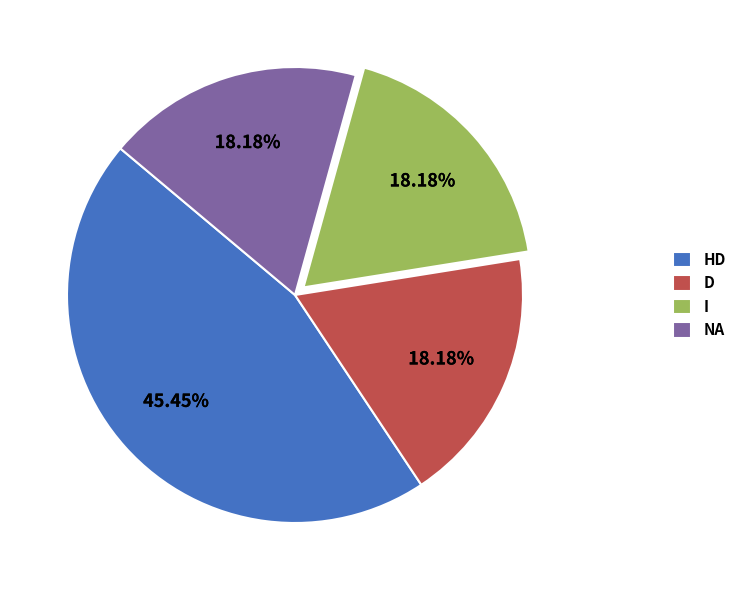

What percentage do NA and I together represent?

36.4%